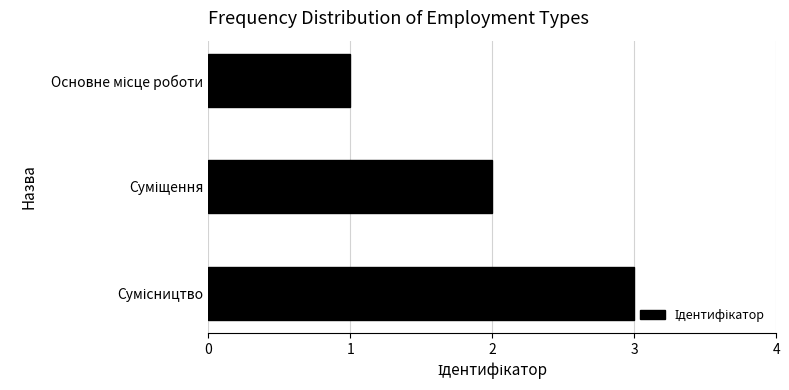

What is the sum of all values?

6